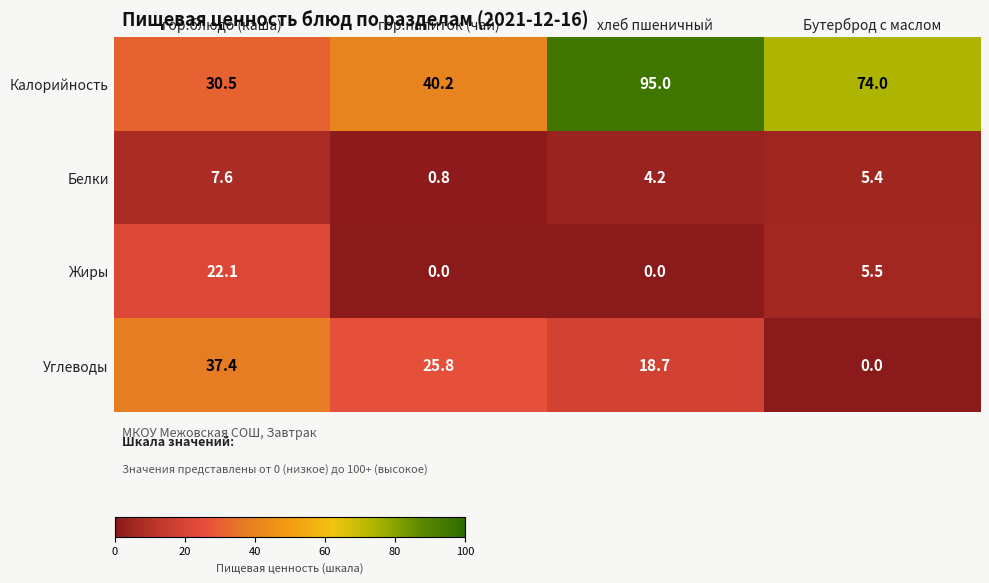

How many data points in Жиры are less than 5?

2